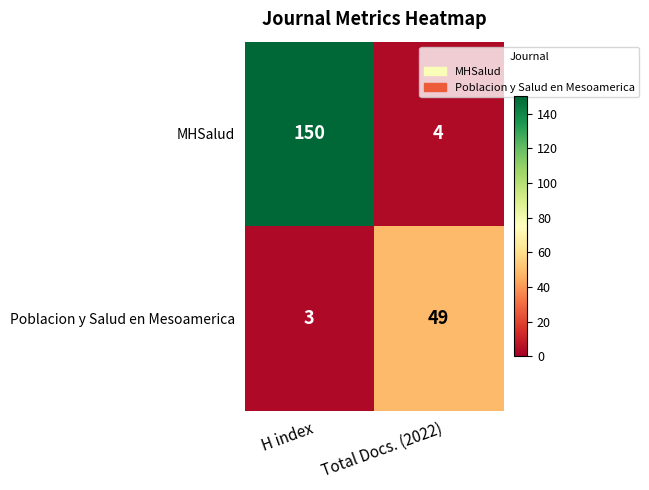

Which series has the largest total across all categories?

MHSalud